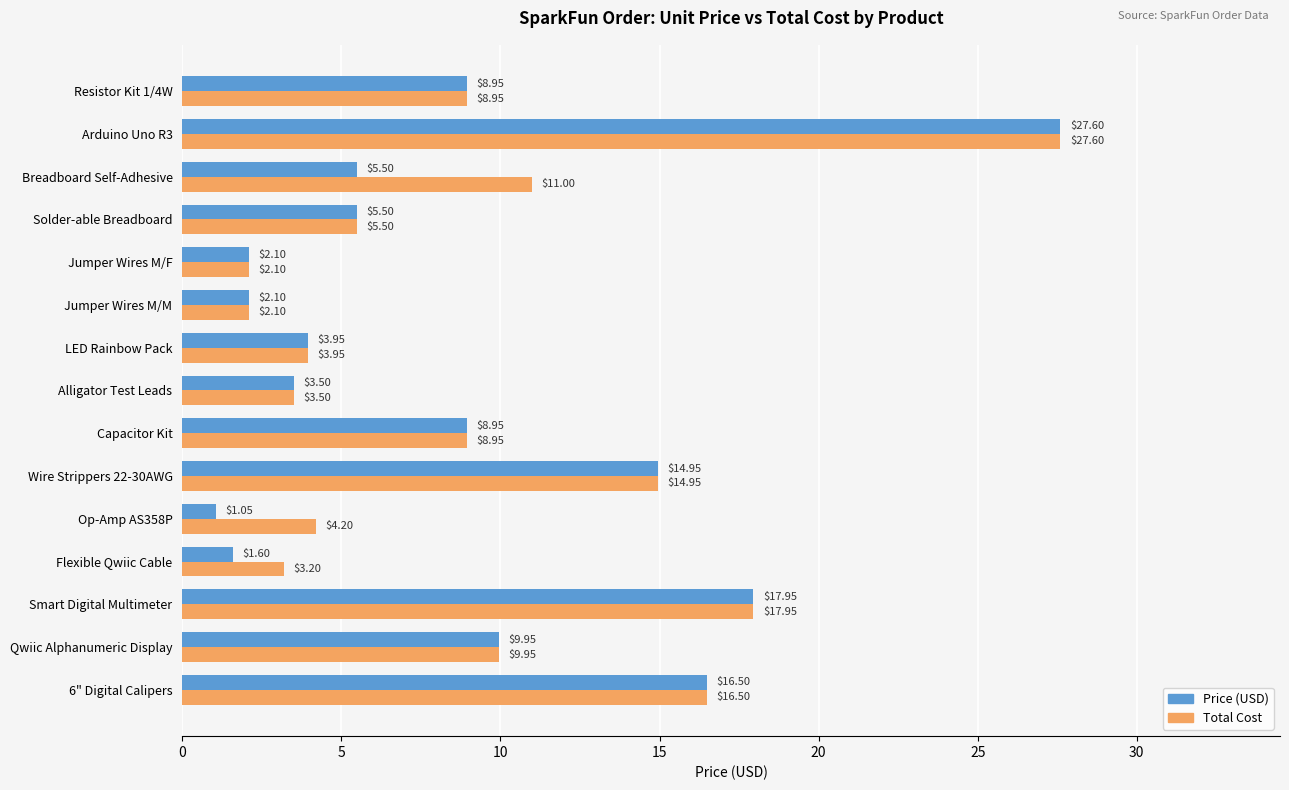

Is the value of Total Cost at Resistor Kit 1/4W greater than the value of Price (USD) at Flexible Qwiic Cable?

Yes